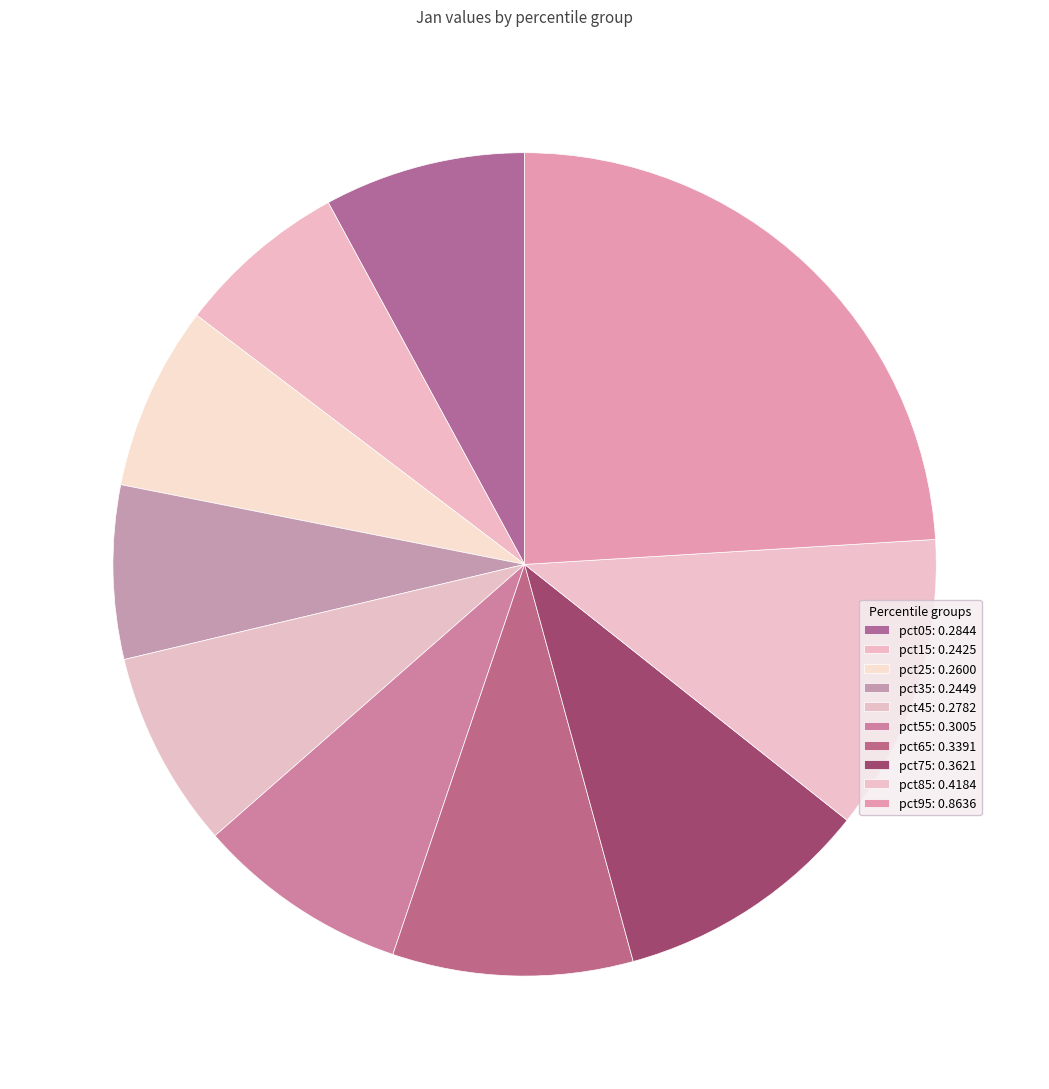

To the nearest percent, what is the difference between the pct05 and pct25 slice percentages?

1%